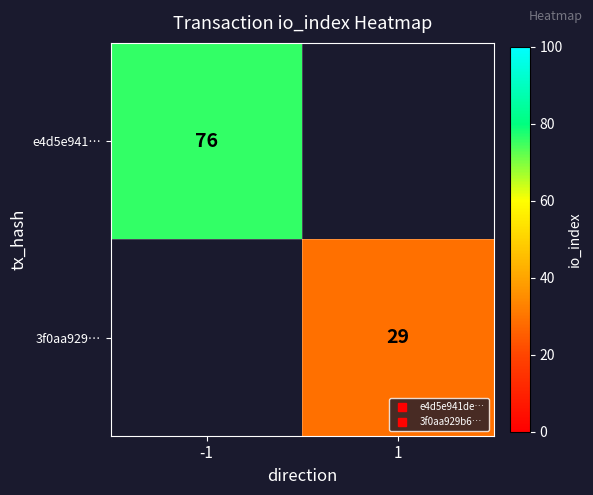

How many series are shown in this chart?

2